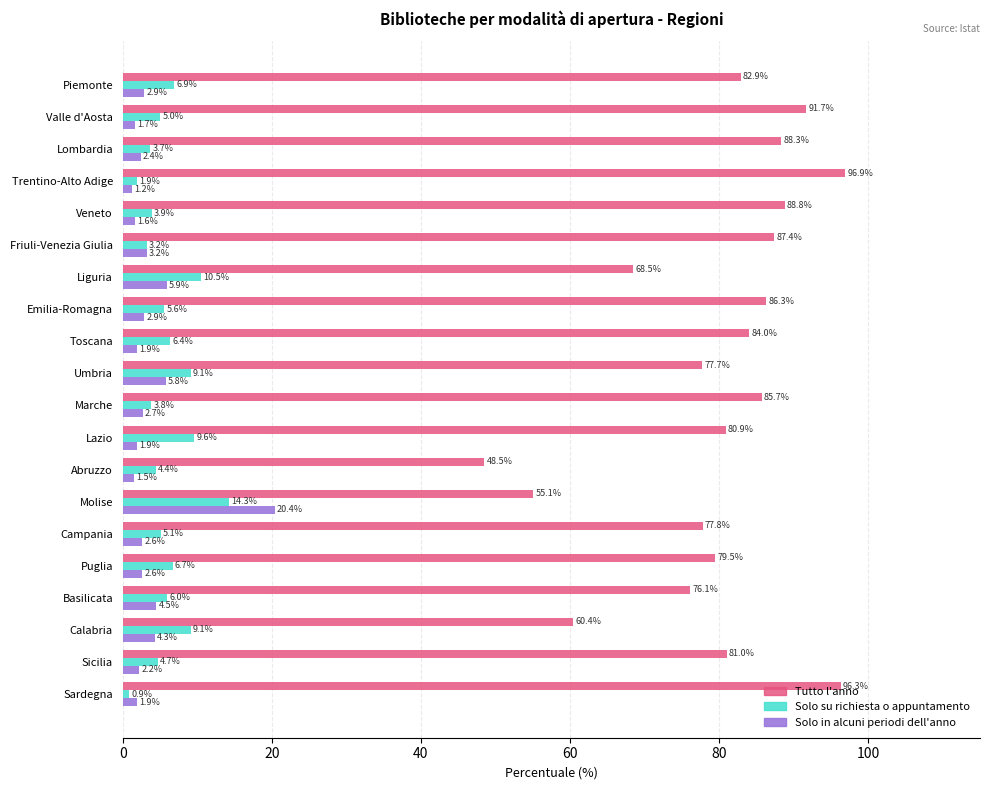

Which series has the largest total across all categories?

Tutto l'anno